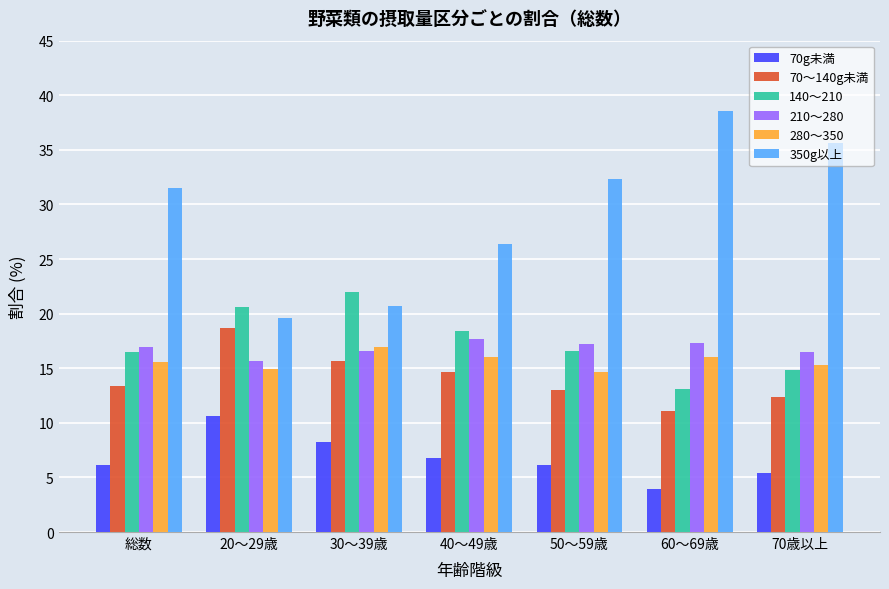

What is the difference between the maximum and minimum values in the 70～140g未満 series?

7.6